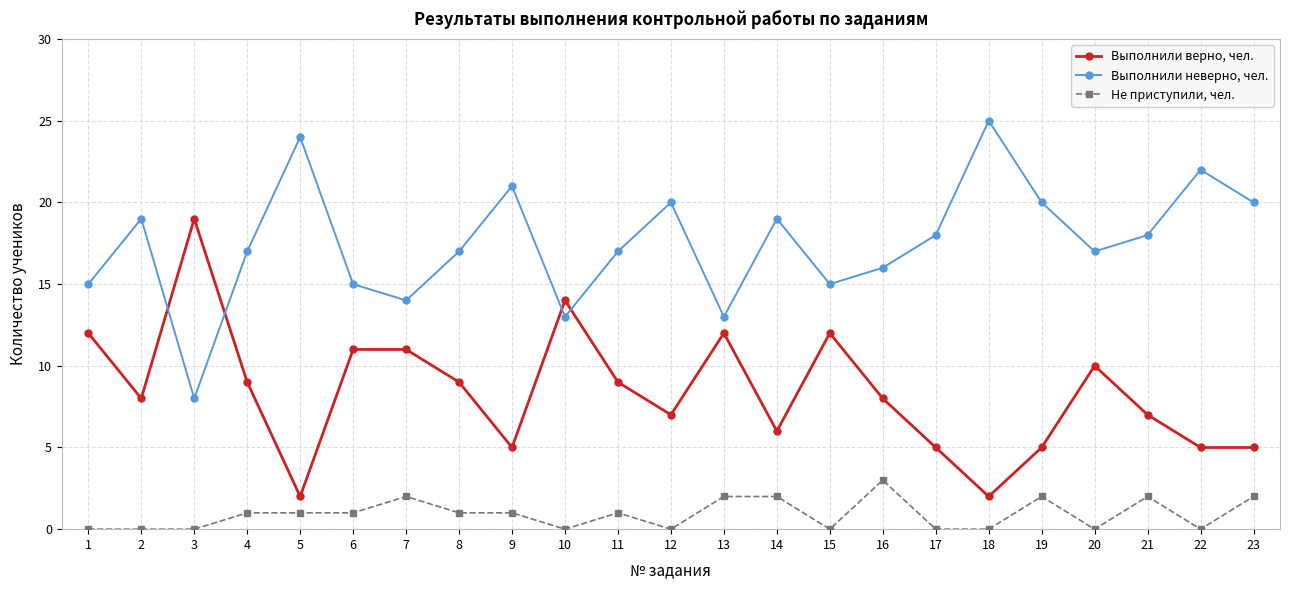

Where does the Выполнили верно, чел. series first go above 8?

1